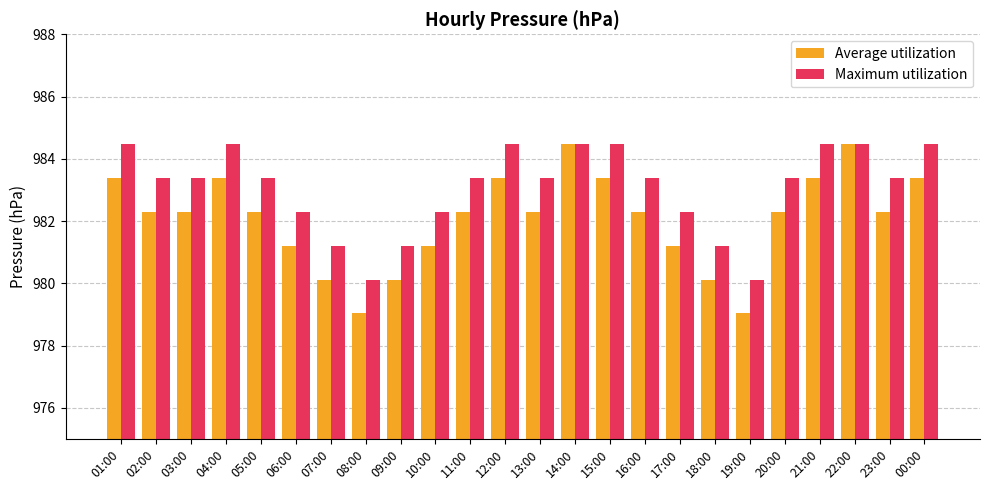

How many bars are there in total?

48